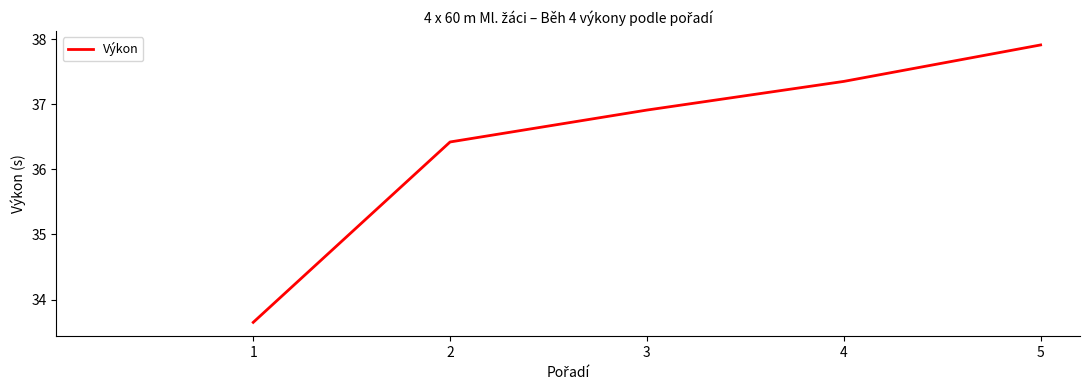

Count the number of values greater than 36.

4